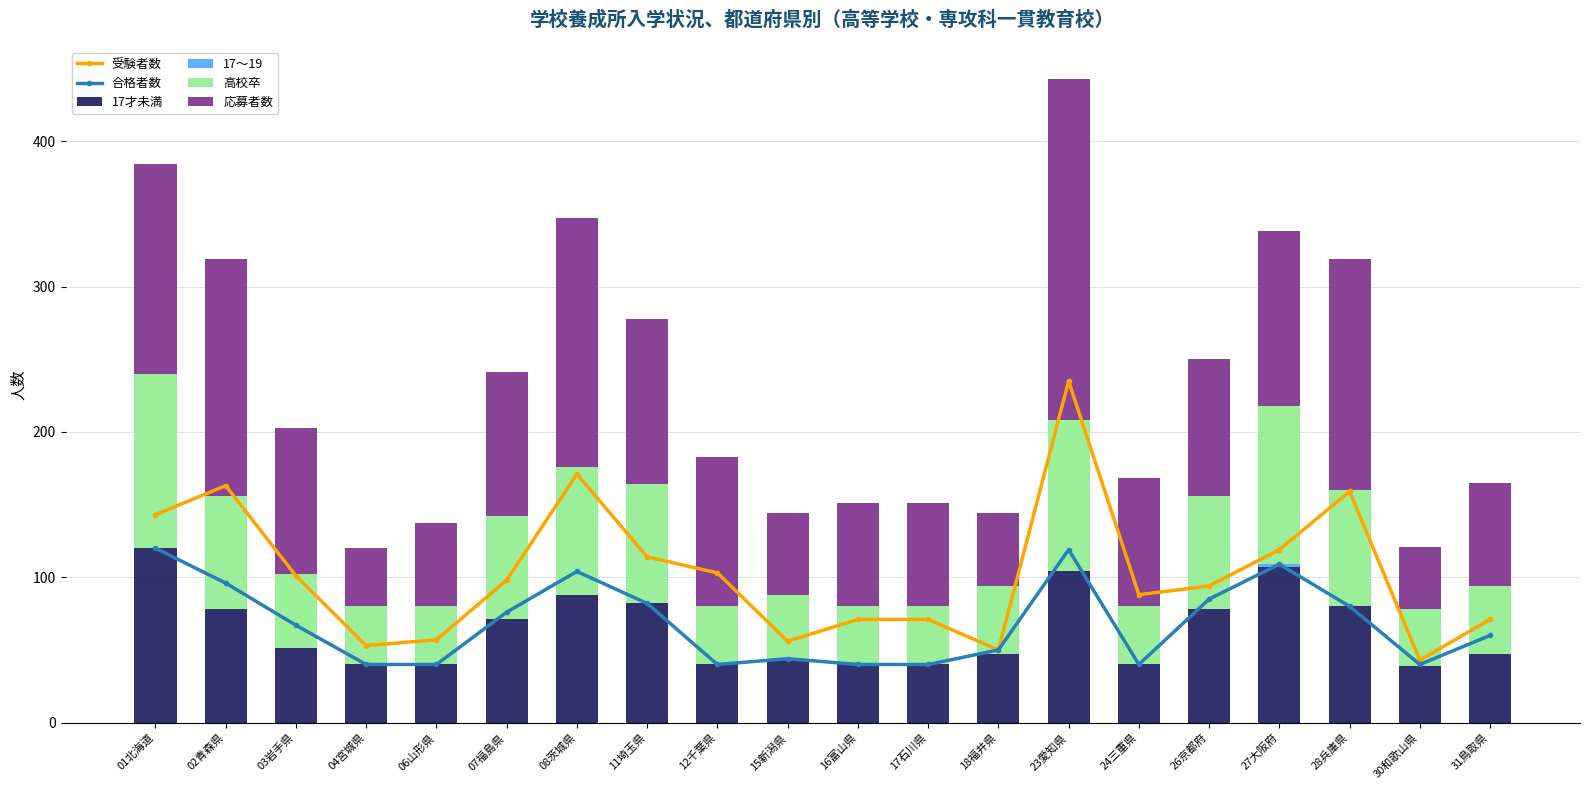

What value does the 応募者数 series have at 28兵庫県, to the nearest 5?

160